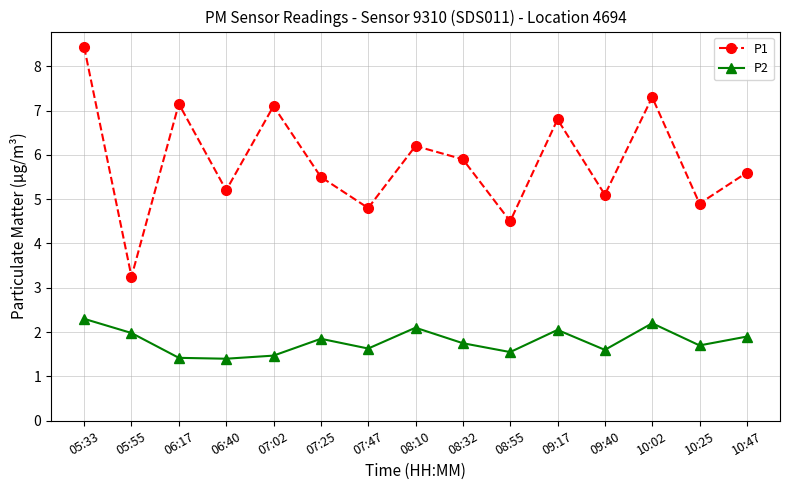

Is the value of P1 at 07:47 greater than the value of P2 at 10:25?

Yes